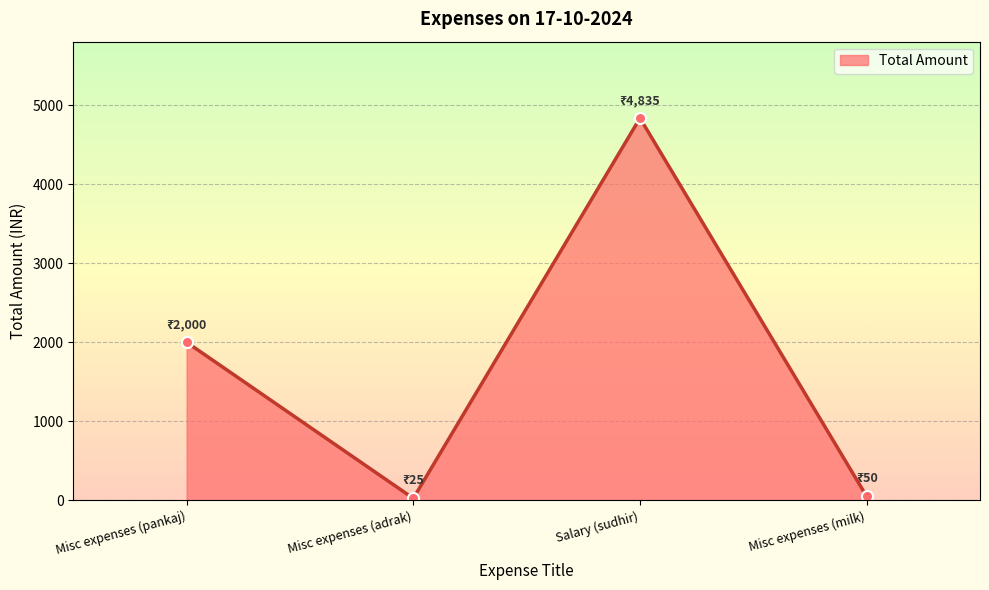

At which category does the data reach its first local valley?

Misc expenses (adrak)